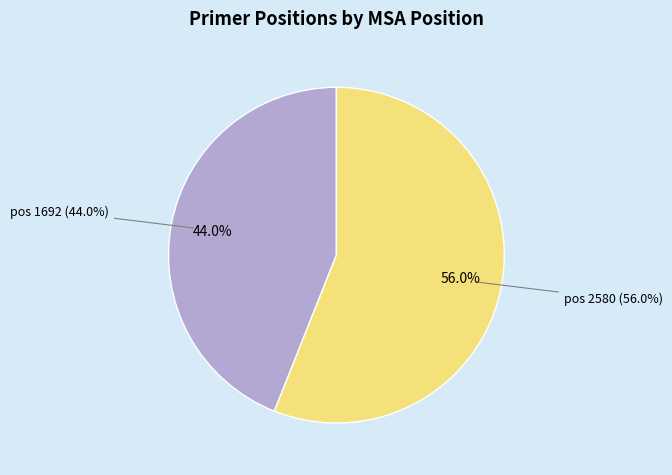

Which has a higher value, 2580 or 1692?

2580